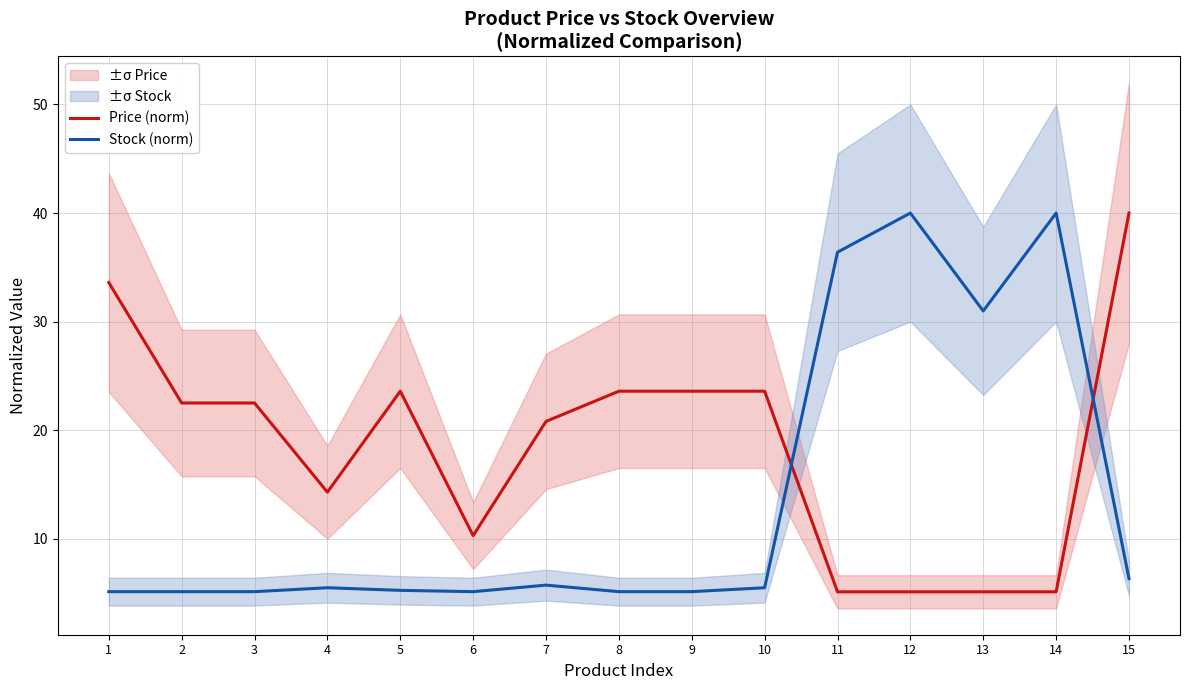

What is the approximate value of Stock (norm) at 4?

5.5